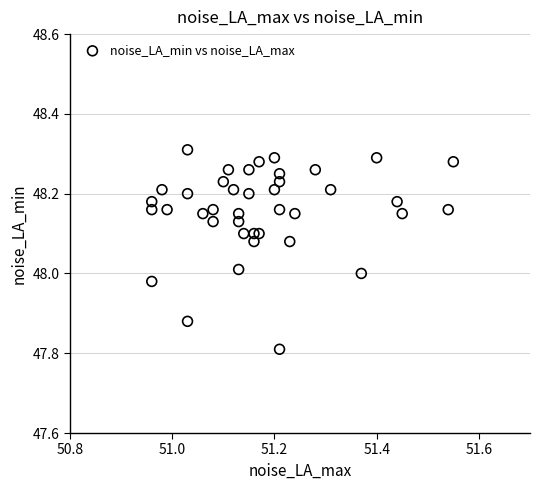

What is the range of X values (max minus min)?

0.6